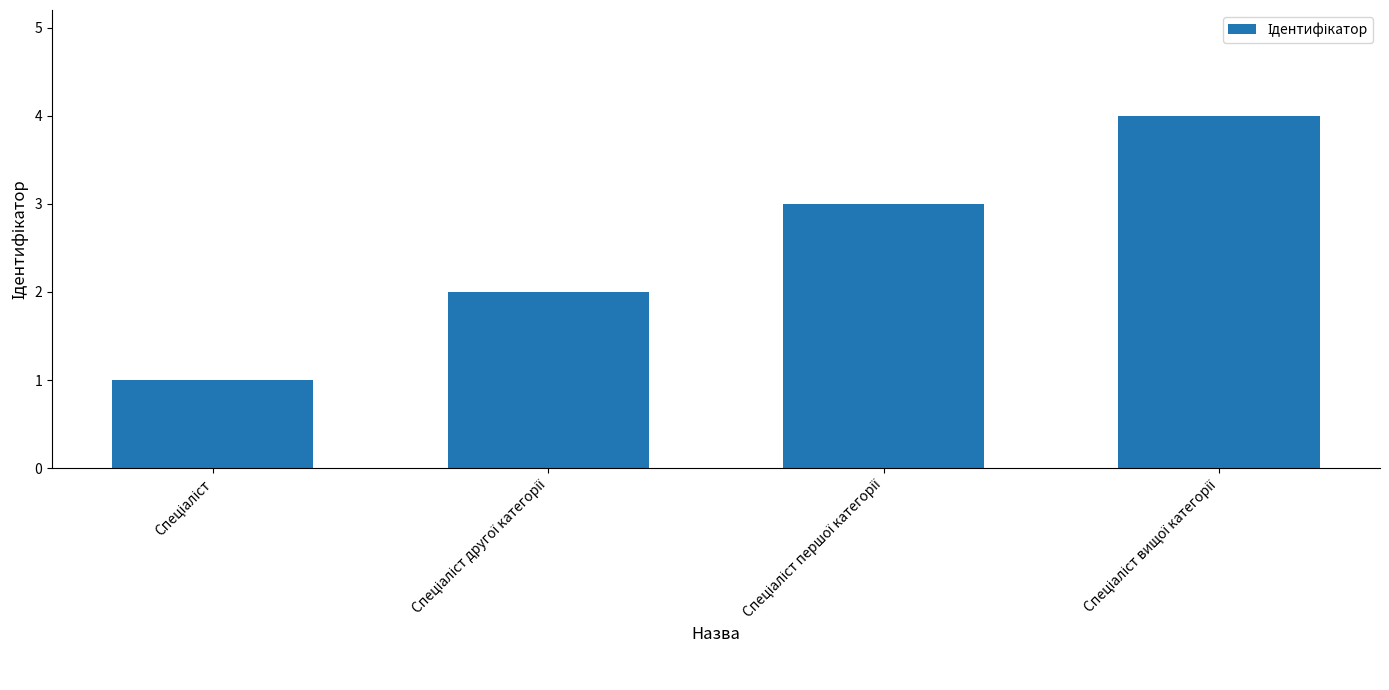

What is the maximum value shown in the chart?

4